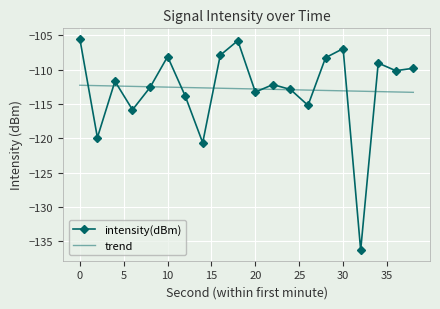

Which series has the widest spread of values?

intensity(dBm)